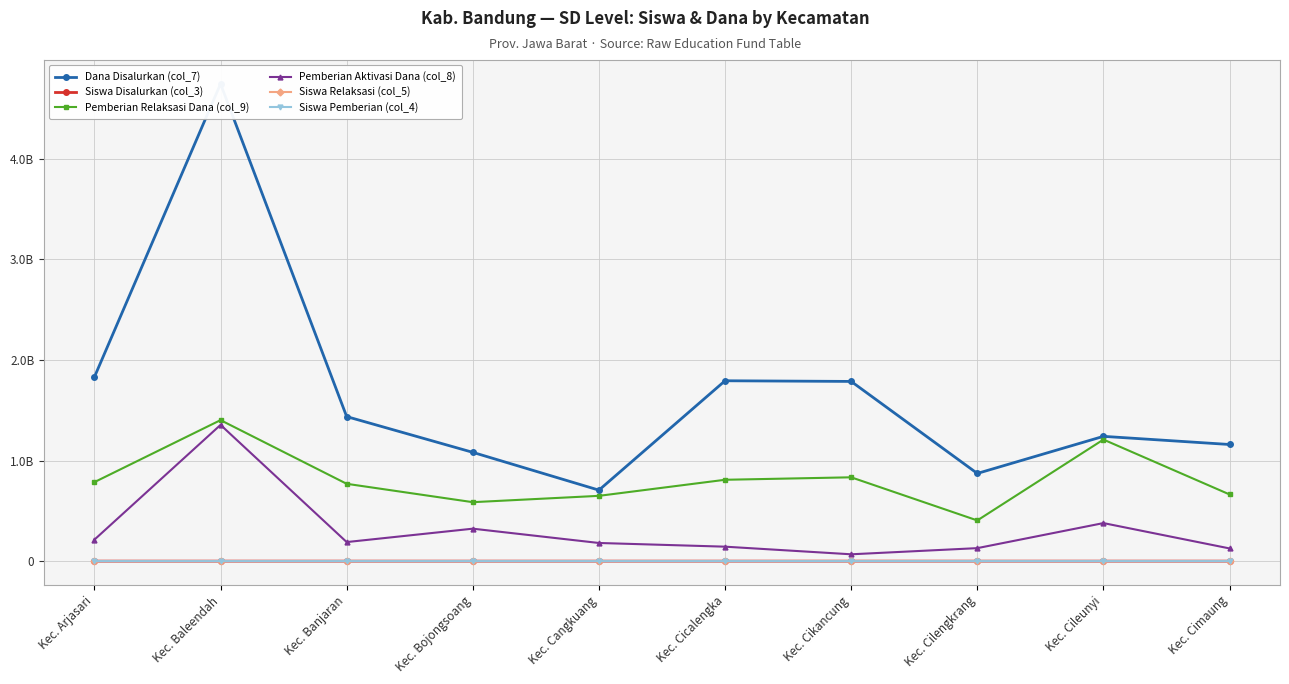

What is the value of the Siswa Pemberian (col_4) point at the 4th from the left?

739